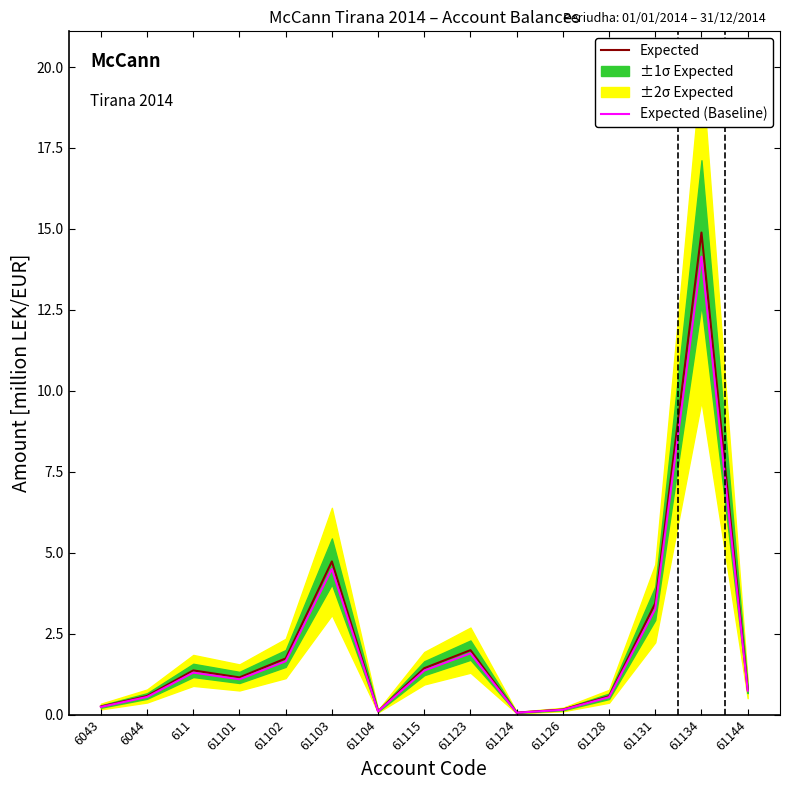

How many interior local valleys does the Expected series have?

3